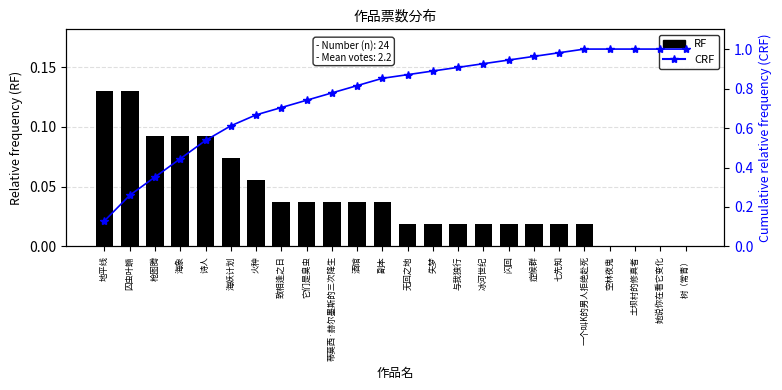

What is the highest value of the RF series?

0.1